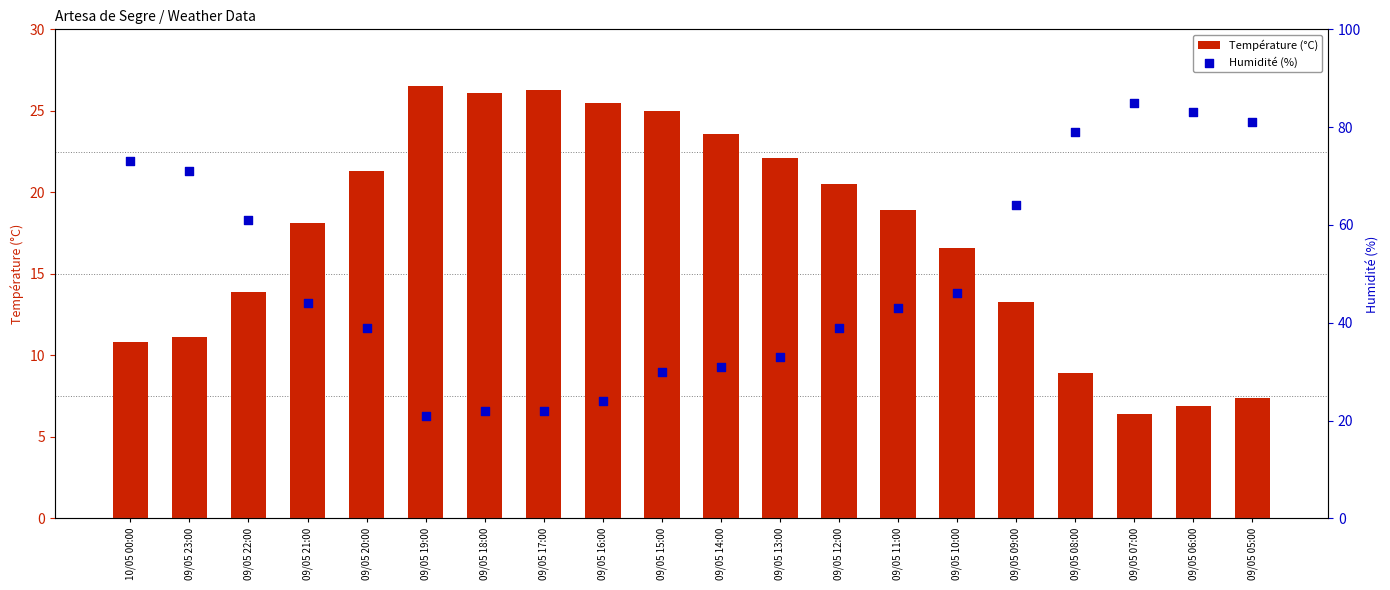

Which series contains the highest Y value?

Humidité (%)